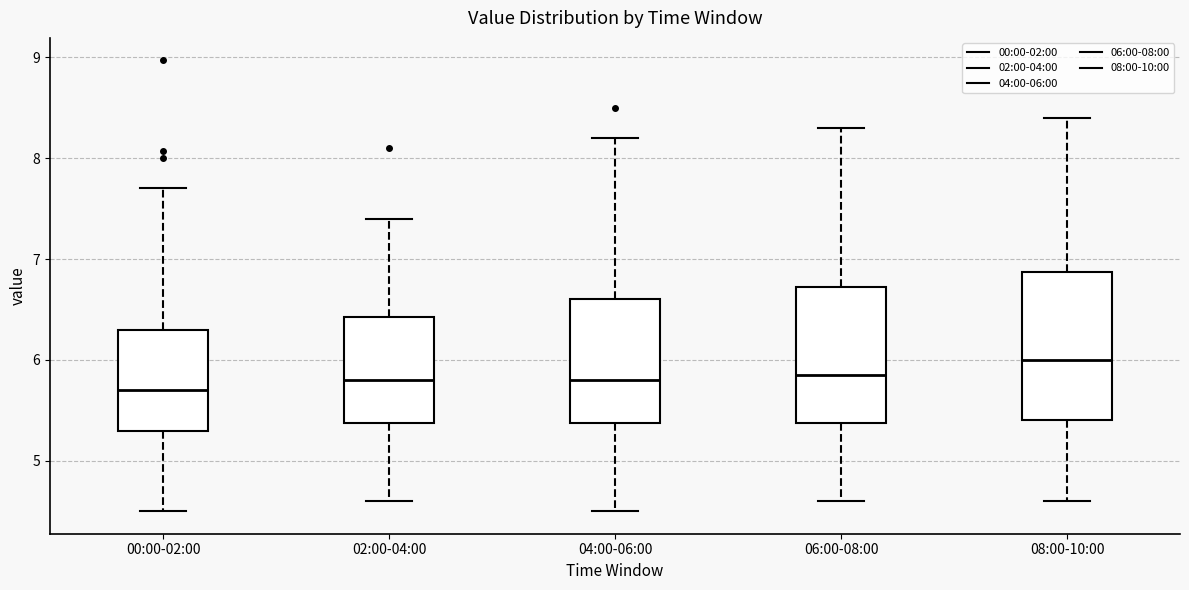

Where does the lower whisker of the box for 06:00-08:00 end on the y-axis? The values are not printed on the chart, so give them approximately, as read against the axis.

4.6